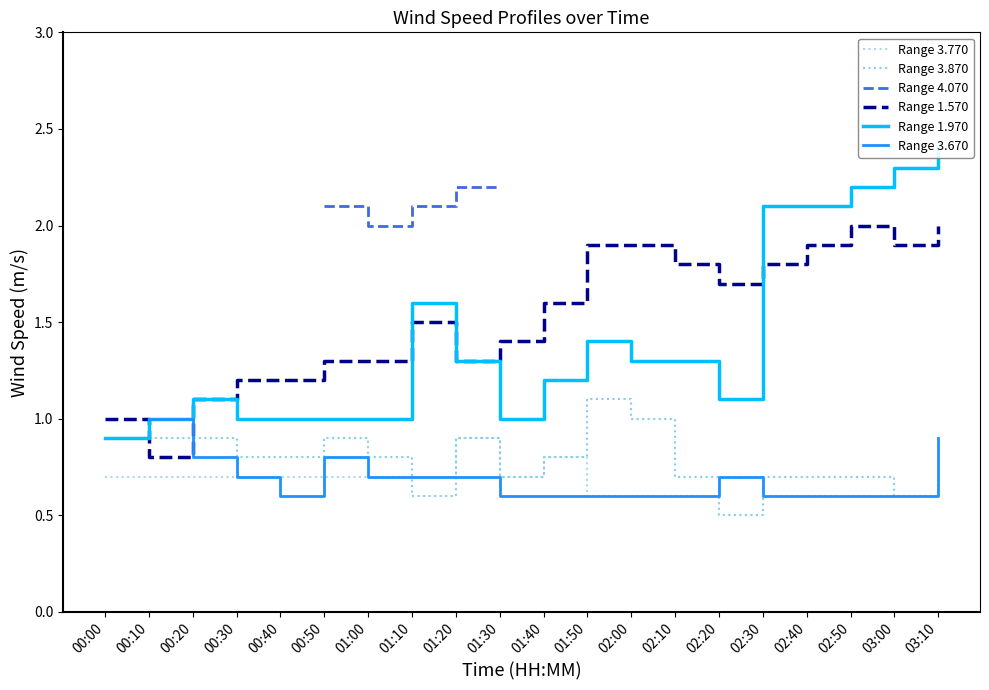

Is the value of Range 3.870 at 01:50 greater than the value of Range 3.770 at 01:50?

Yes